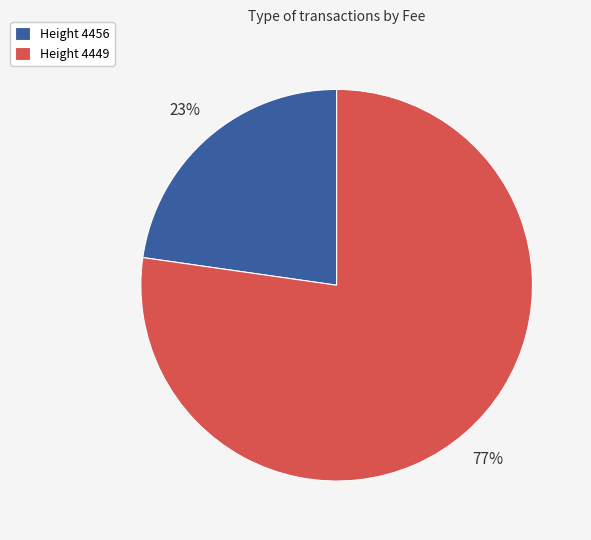

To the nearest percent, what is the average slice percentage?

50%